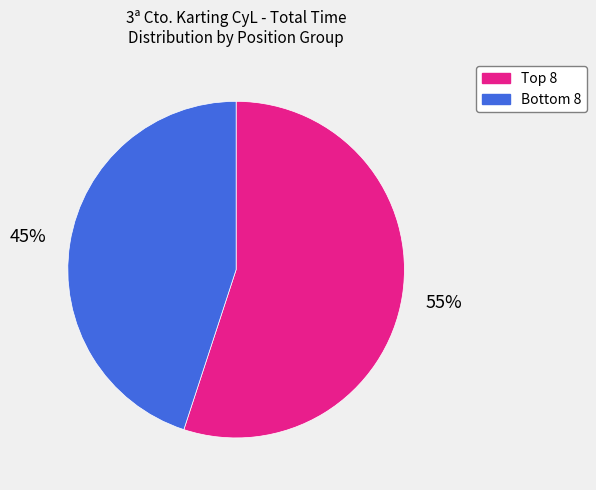

To the nearest percent, what is the difference between the largest and smallest slice percentages?

10%